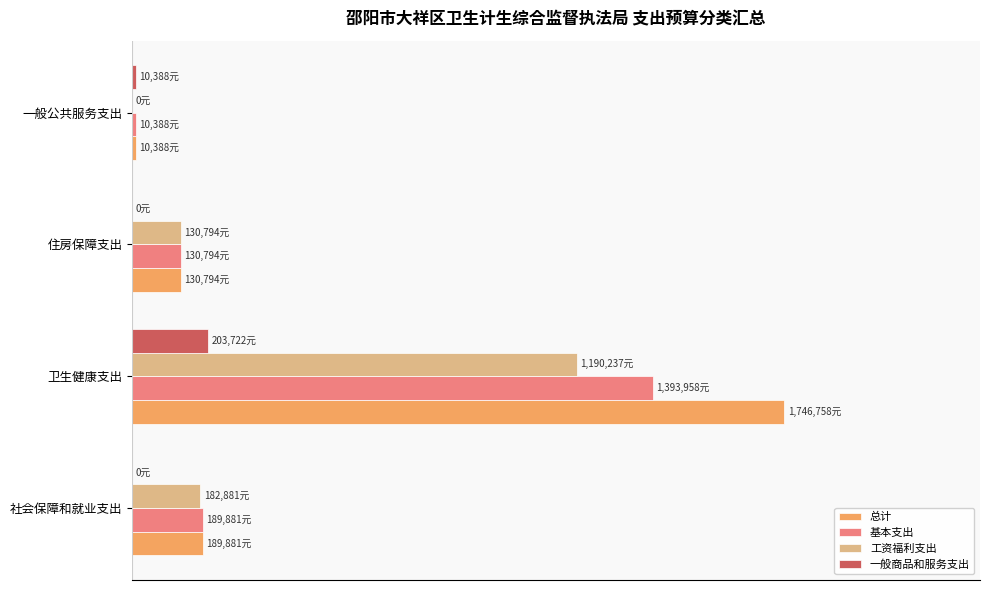

What is the minimum value for 基本支出?

0.6